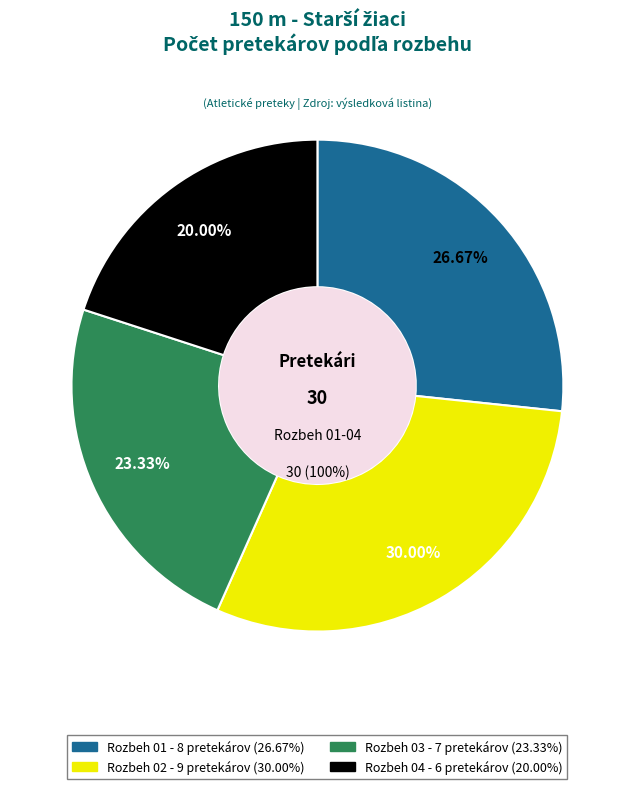

Is there a majority slice in this chart?

No